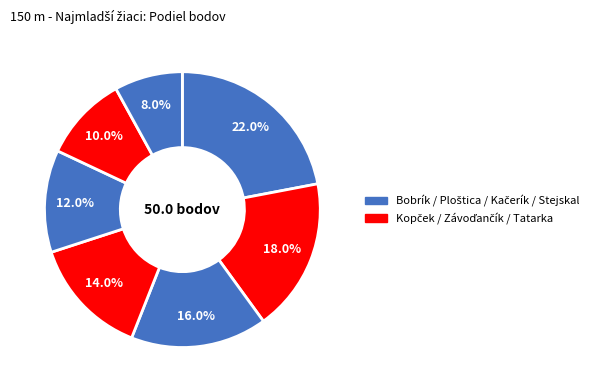

How many slices are in this pie chart?

7